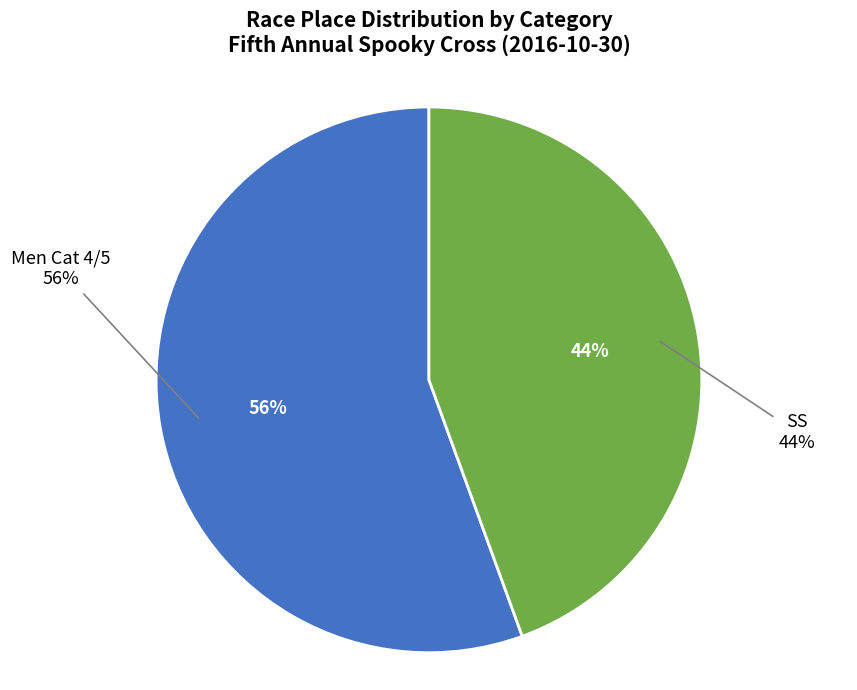

Does any single category account for the majority?

Yes